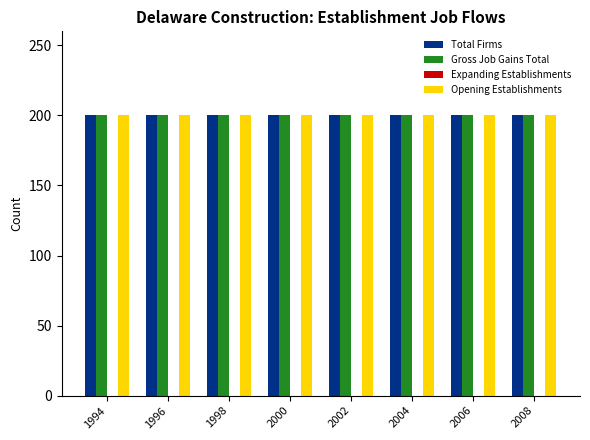

Which series has the largest range (max minus min)?

Total Firms